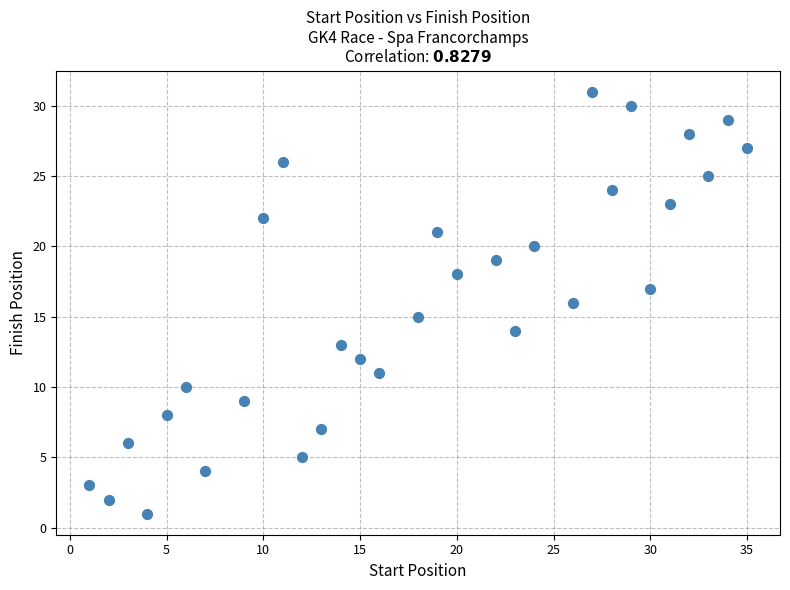

What is the range of Y values (max minus min)?

30